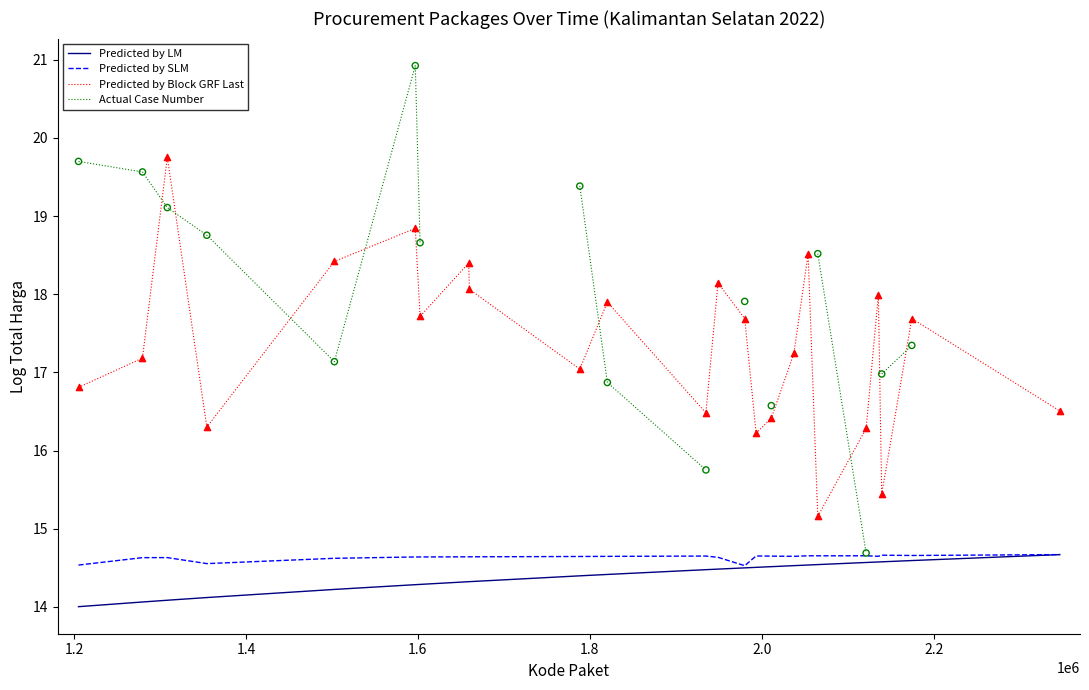

Which series reaches the maximum Y coordinate?

Actual Case Number